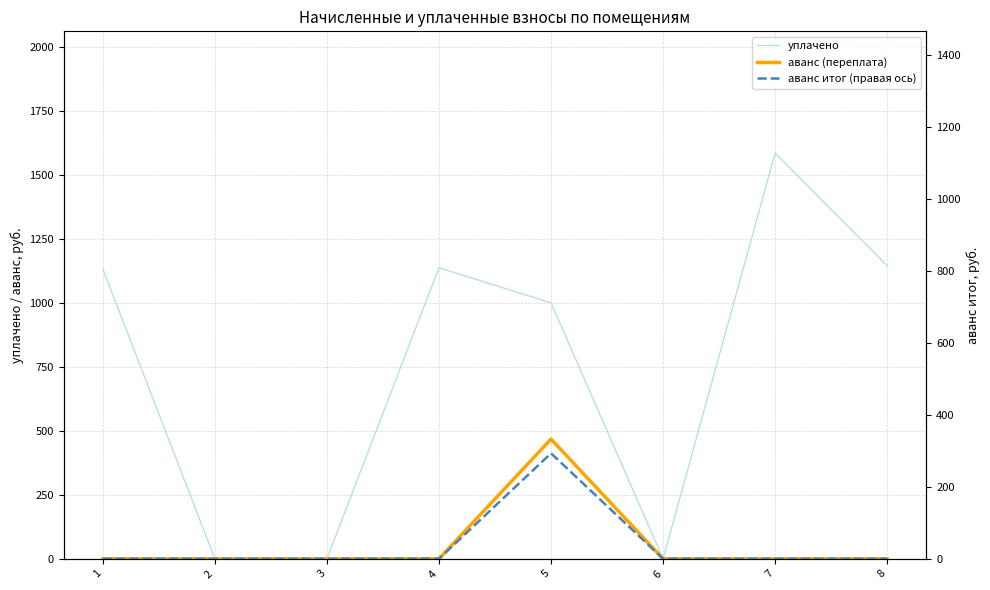

How many lines are shown in the chart?

3